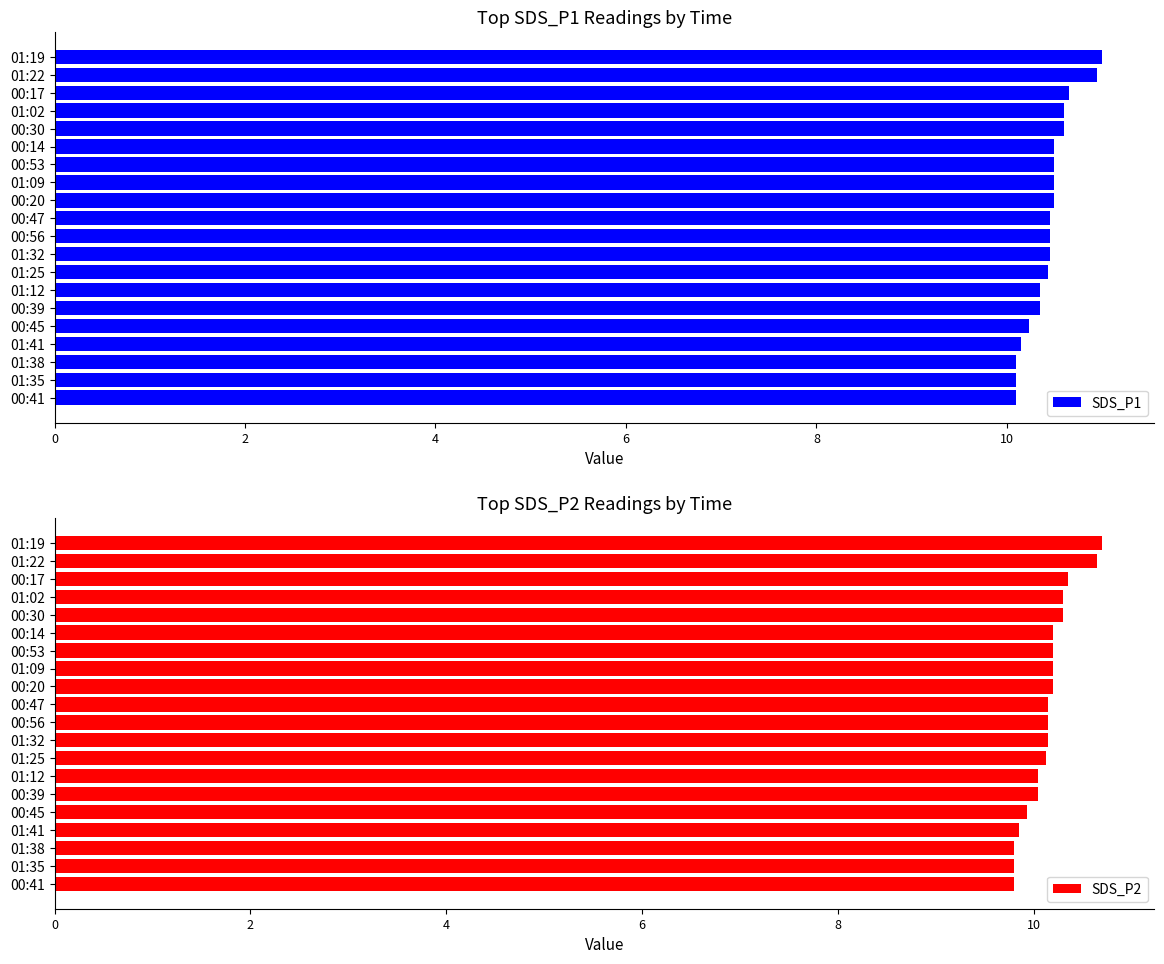

What is the average value of the SDS_P2 series?

10.1